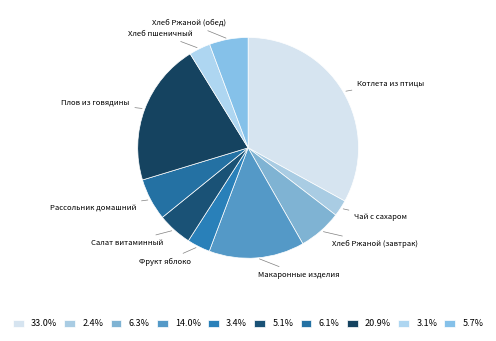

Count the number of slices in the pie.

10